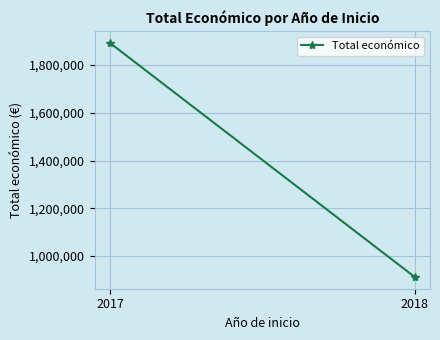

How many values are below 1892770?

1